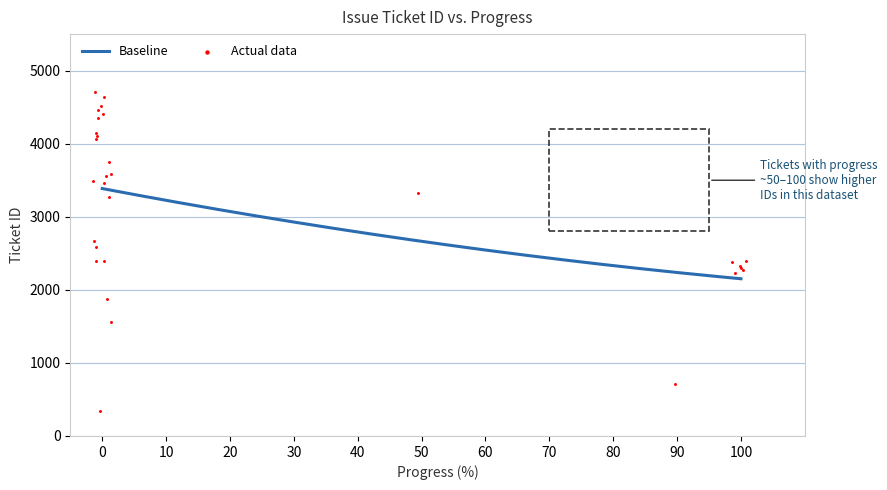

At how many categories does at least one series exceed 581?

29